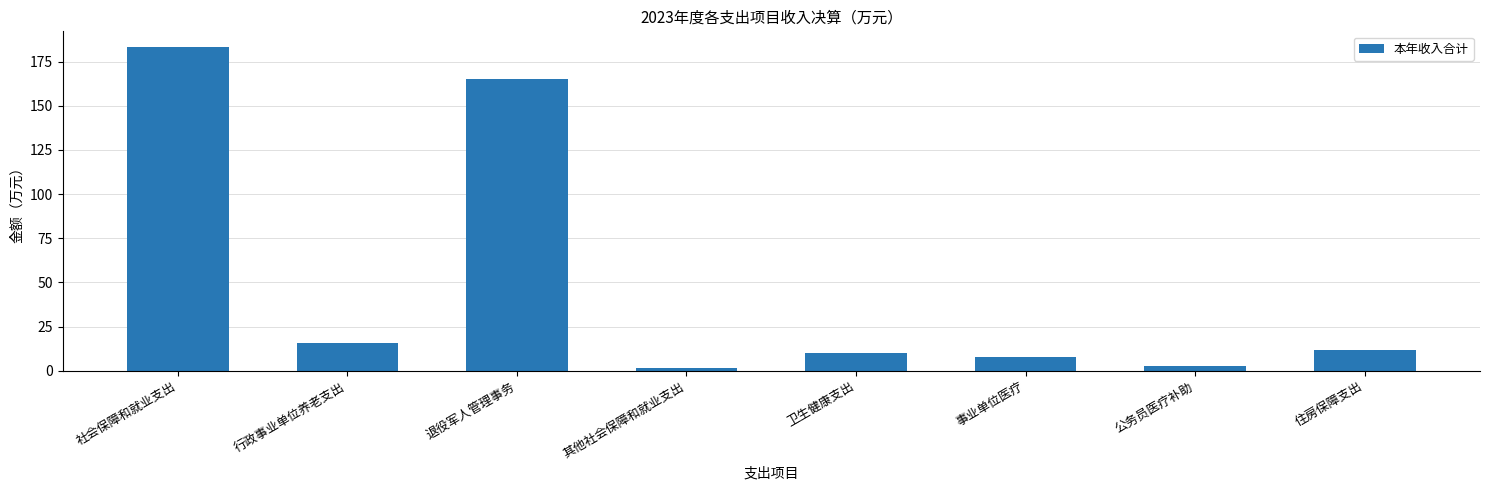

Is it true that the value at 住房保障支出 is 11.8?

True